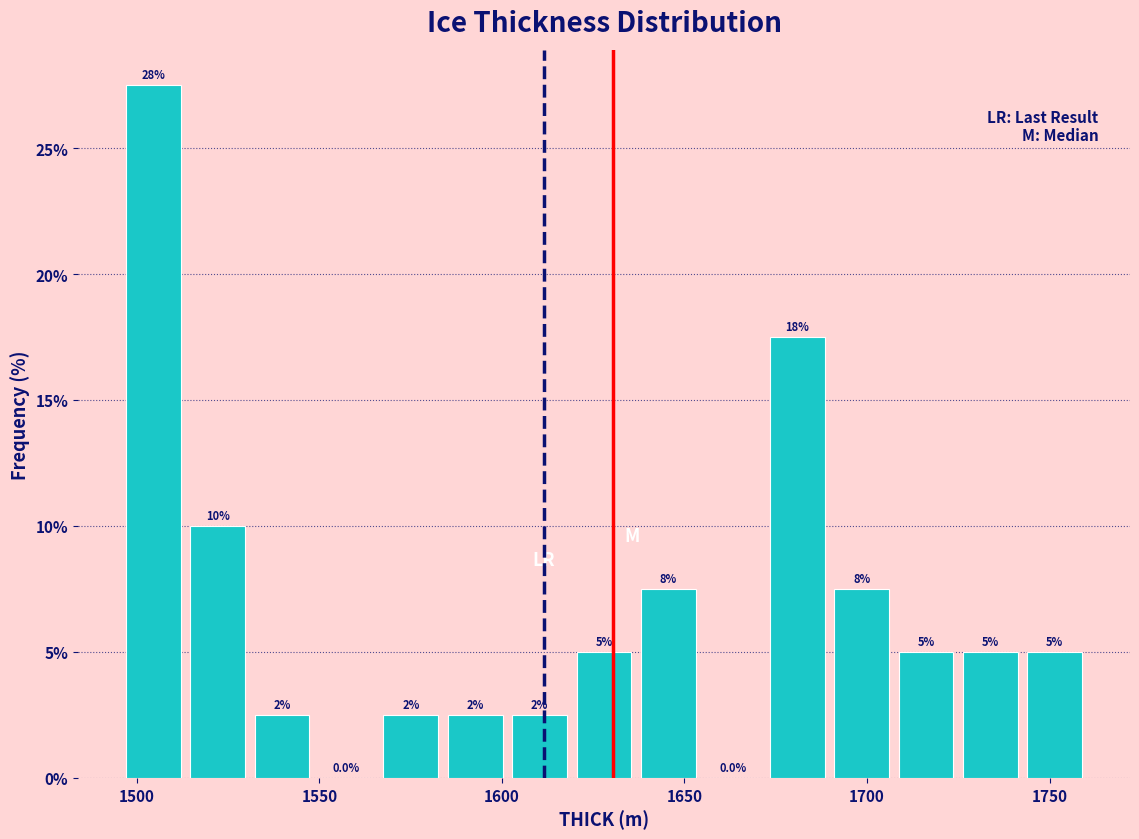

Around what value on the x-axis is the tallest bar? Give the approximate position of its centre, as read against the axis.

1505